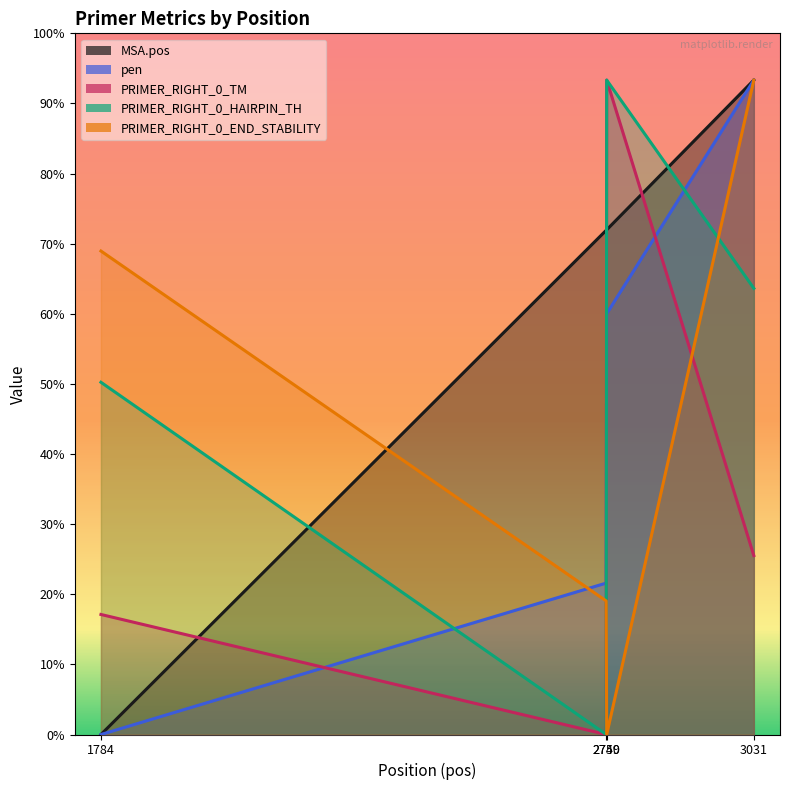

True or false: PRIMER_RIGHT_0_TM has more than 2 interior local peaks.

False